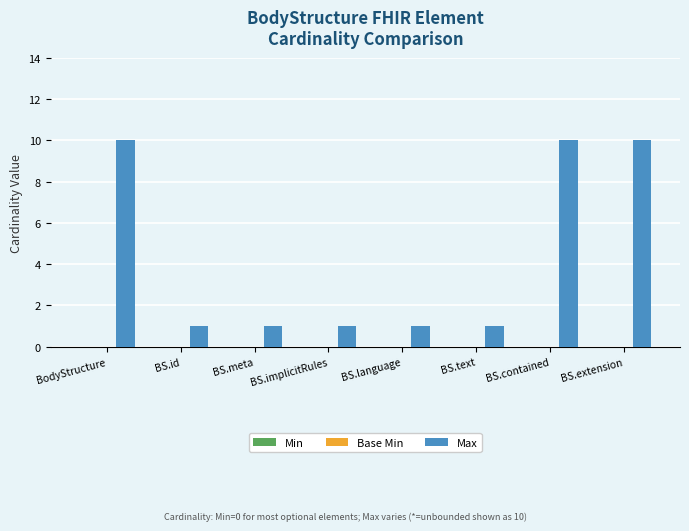

Count the number of categories in the chart.

8